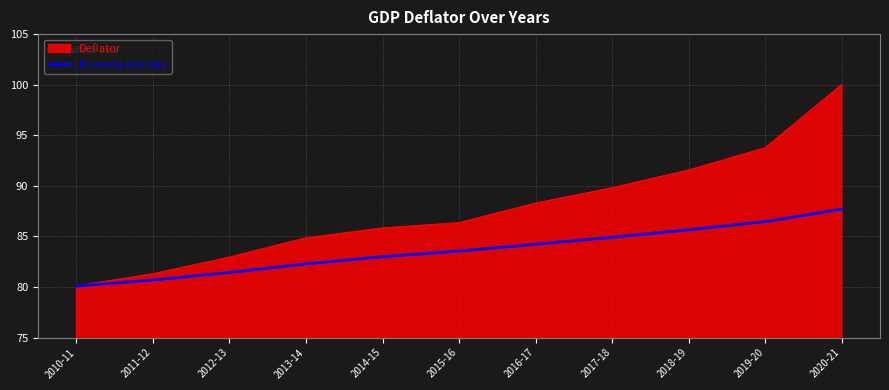

At which category is the sum across all series the highest?

2020-21